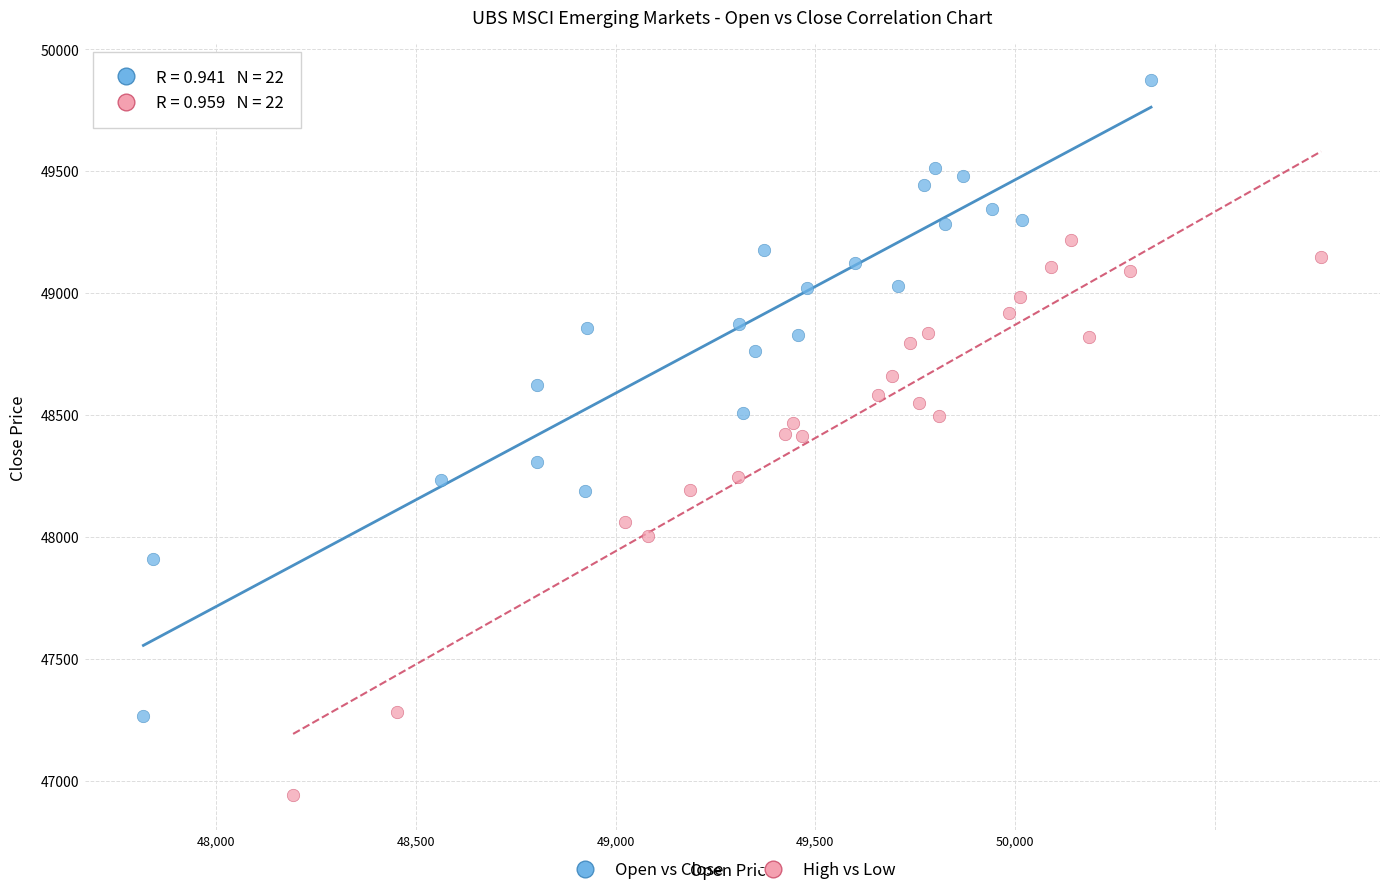

Which series contains the highest Y value?

Open vs Close